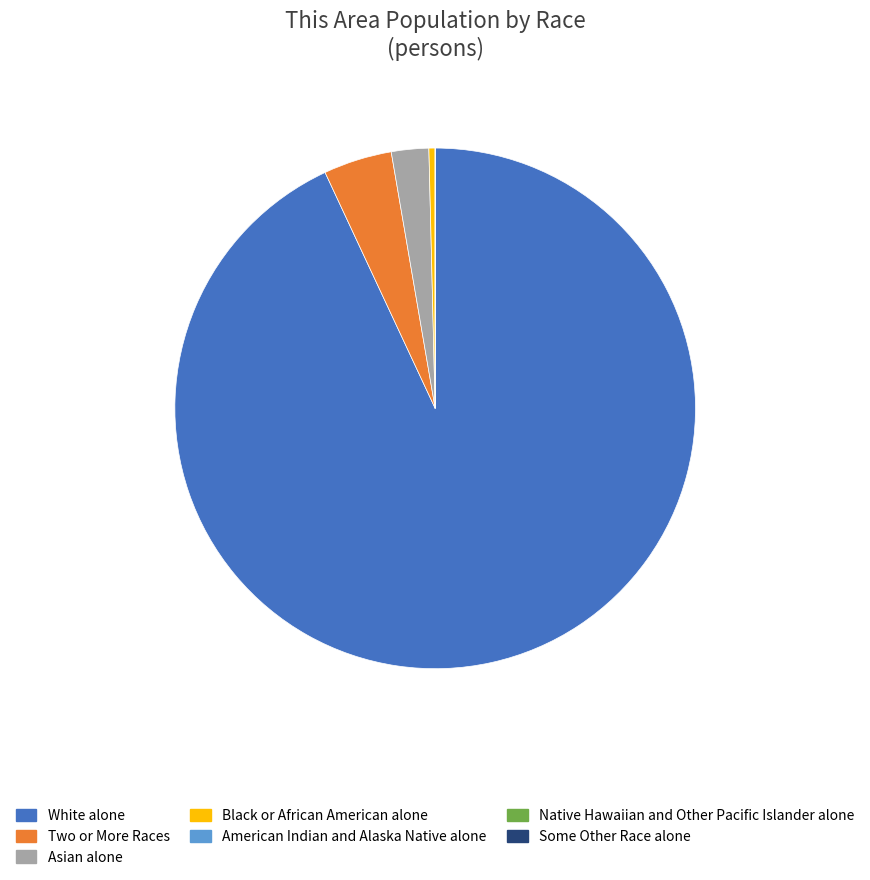

True or false: Asian alone accounts for 2% of the total.

True